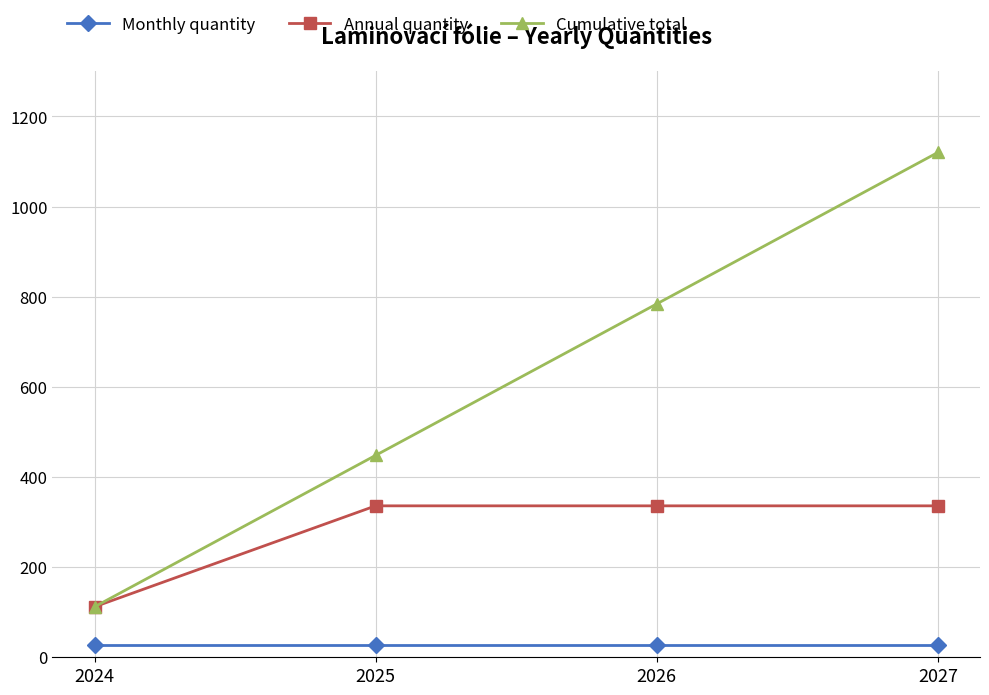

Does the chart display data point markers on the line(s)?

Yes